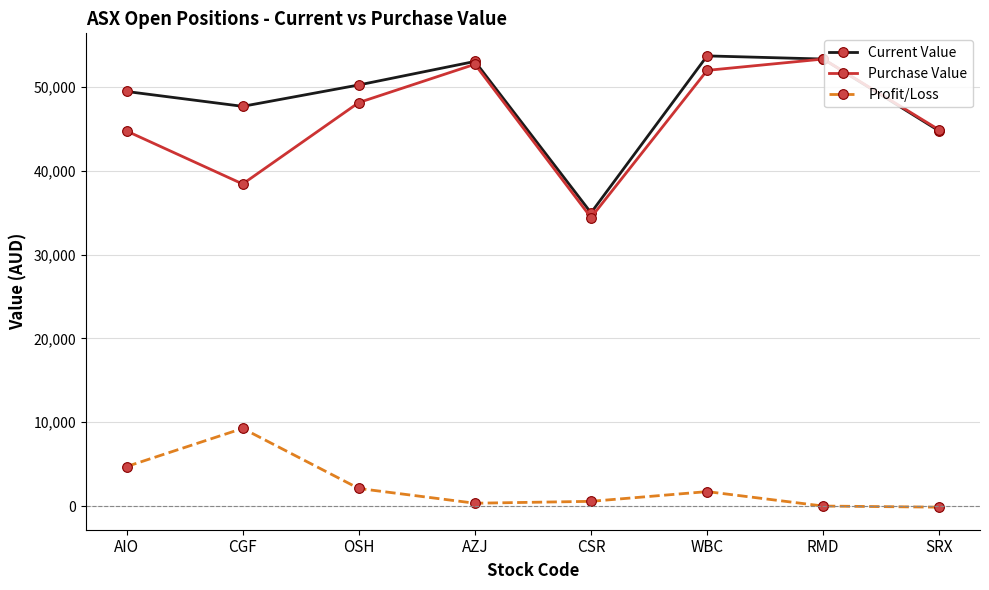

What is the maximum value shown in the chart?

53712.9